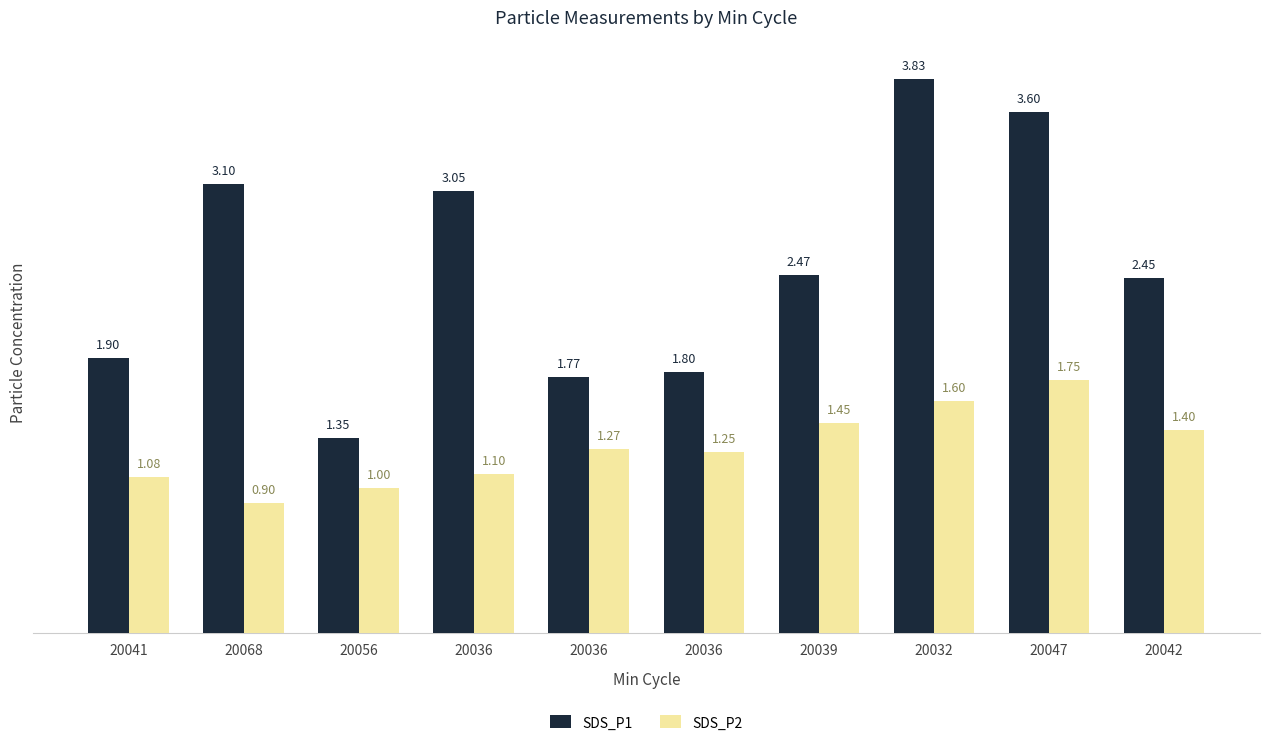

At which category does the chart reach its peak across all series?

20032